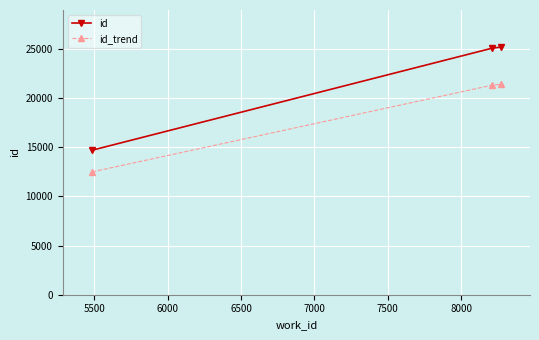

How many data points in id_trend are less than 21296?

1